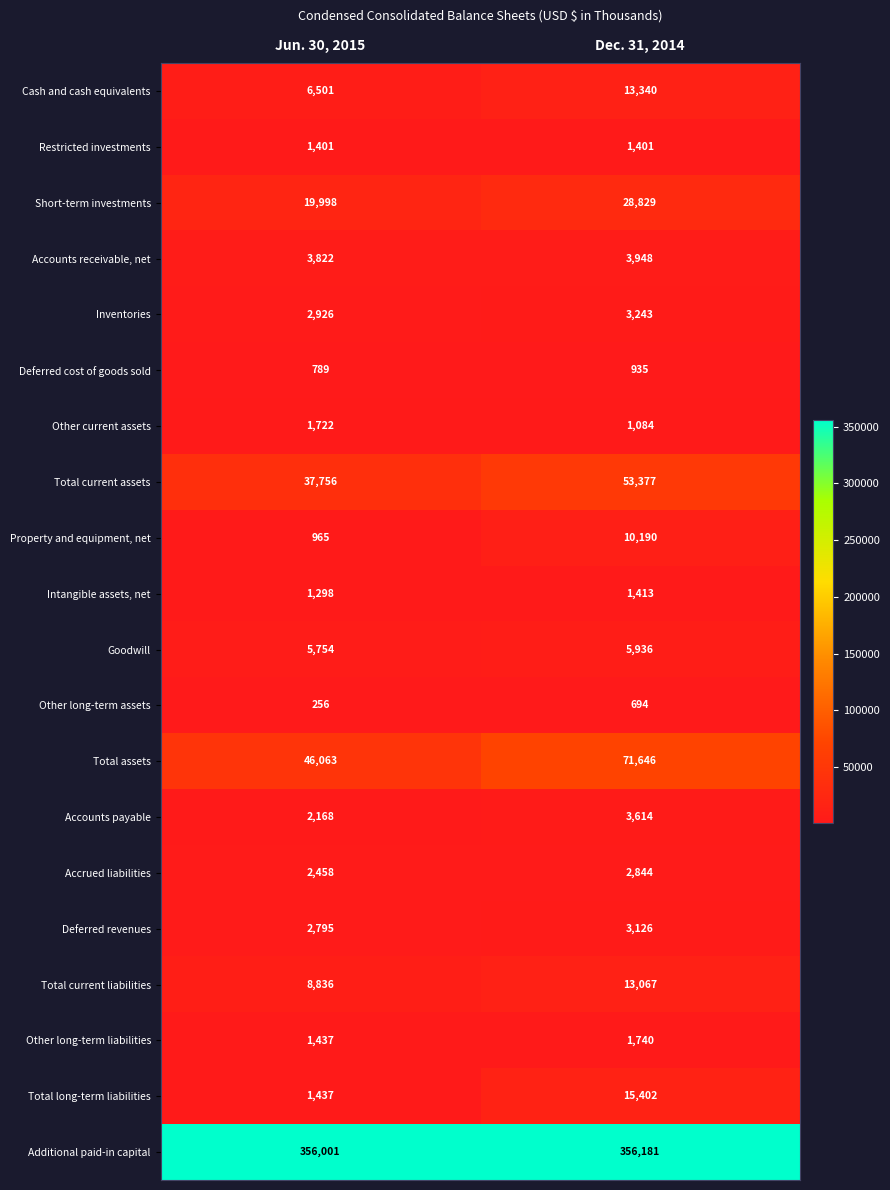

What value does the Total current assets series have at Jun. 30, 2015, to the nearest 10?

37760